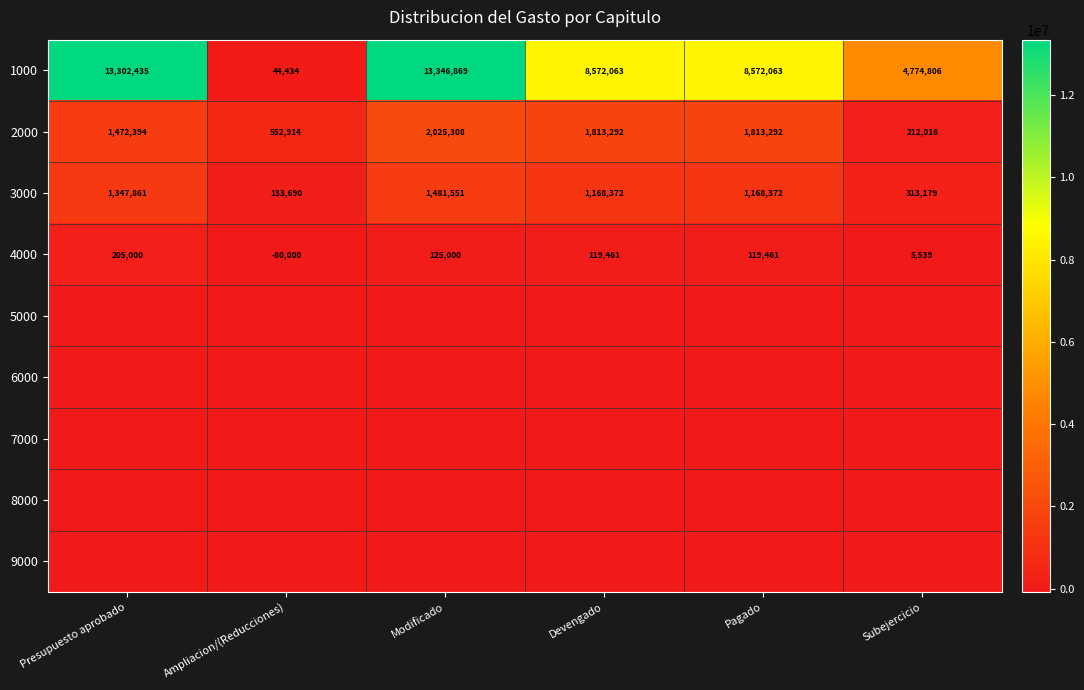

What is the approximate value of 2000 at Presupuesto aprobado, to the nearest 10?

1472390